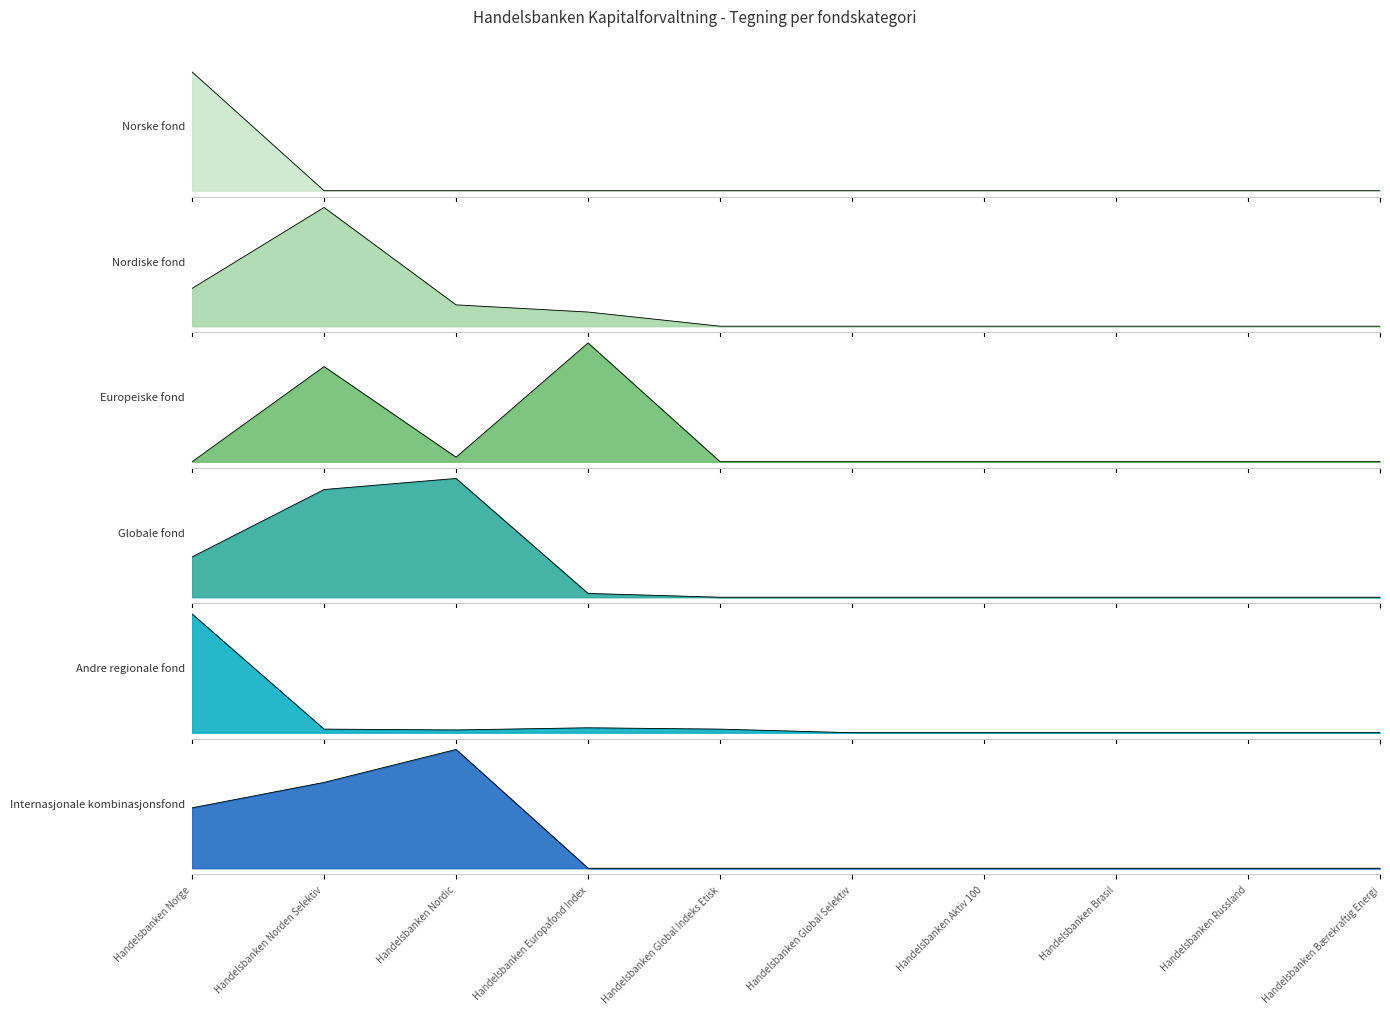

What is the difference between the maximum and second lowest values in the Internasjonale kombinasjonsfond line series?

240077